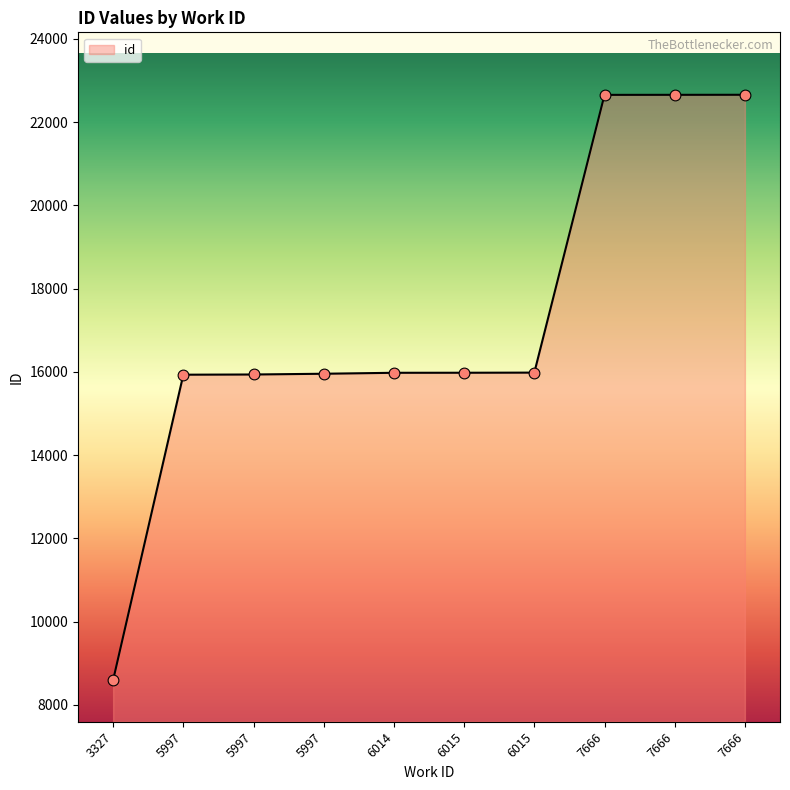

What is the change in value from 6014 to 7666?

+6676